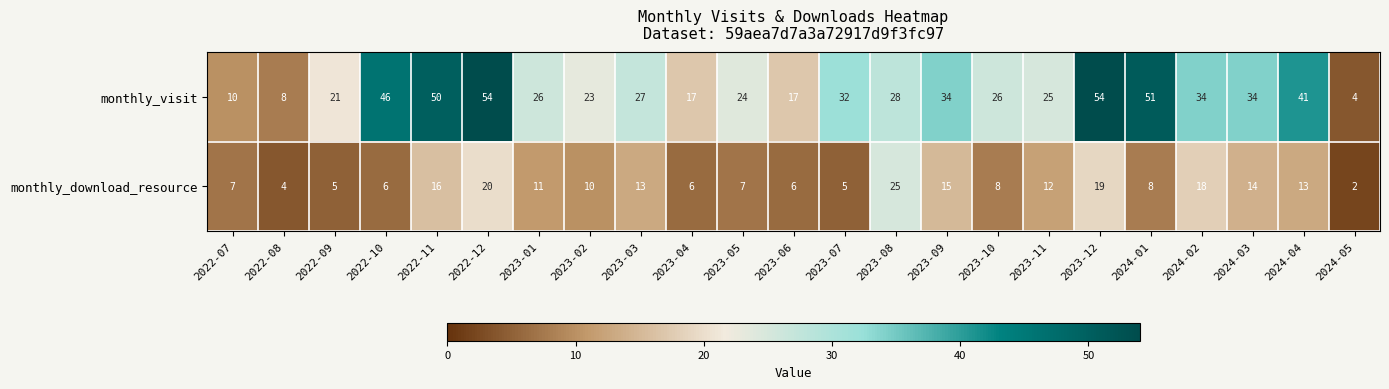

The value of monthly_download_resource at 2022-10 is 9. True or false?

False